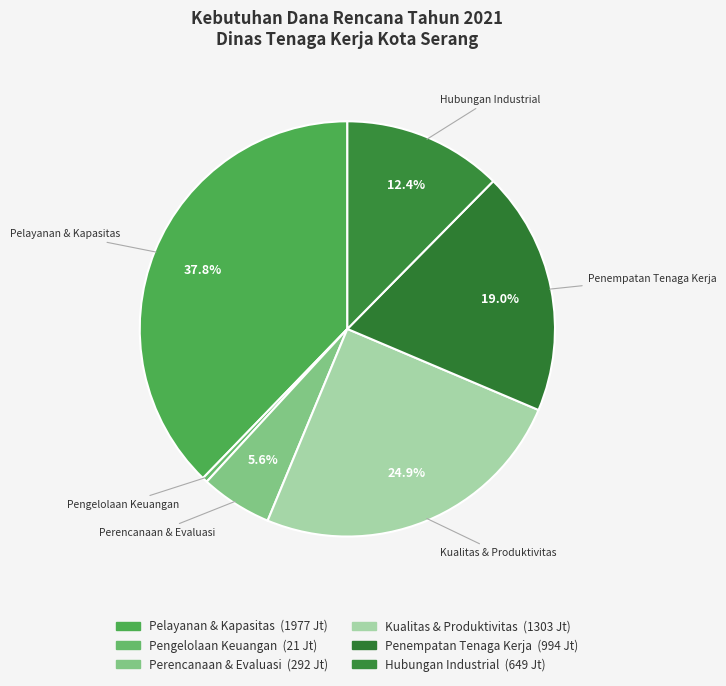

Does Penempatan Tenaga Kerja account for over 50% of the chart?

No